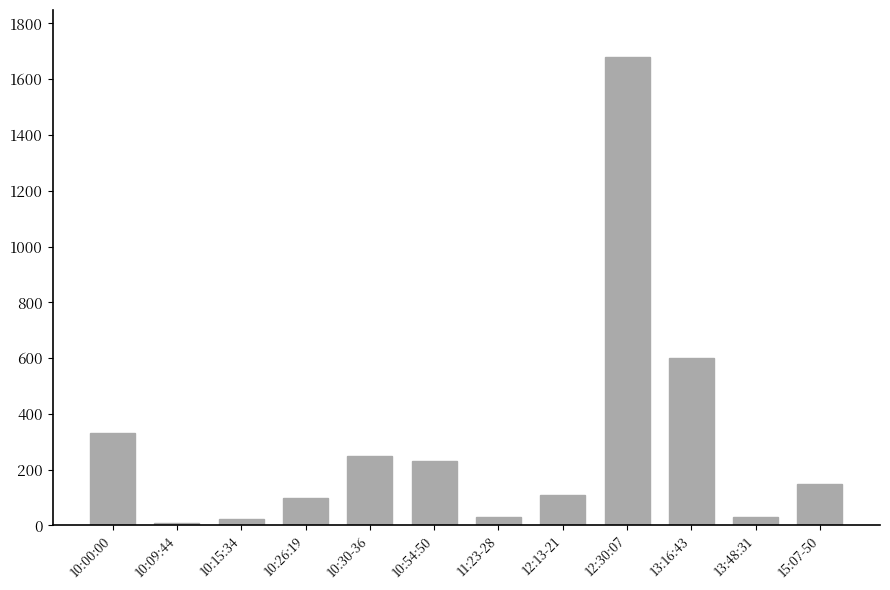

Which label corresponds to the largest value in the chart?

12:30:07